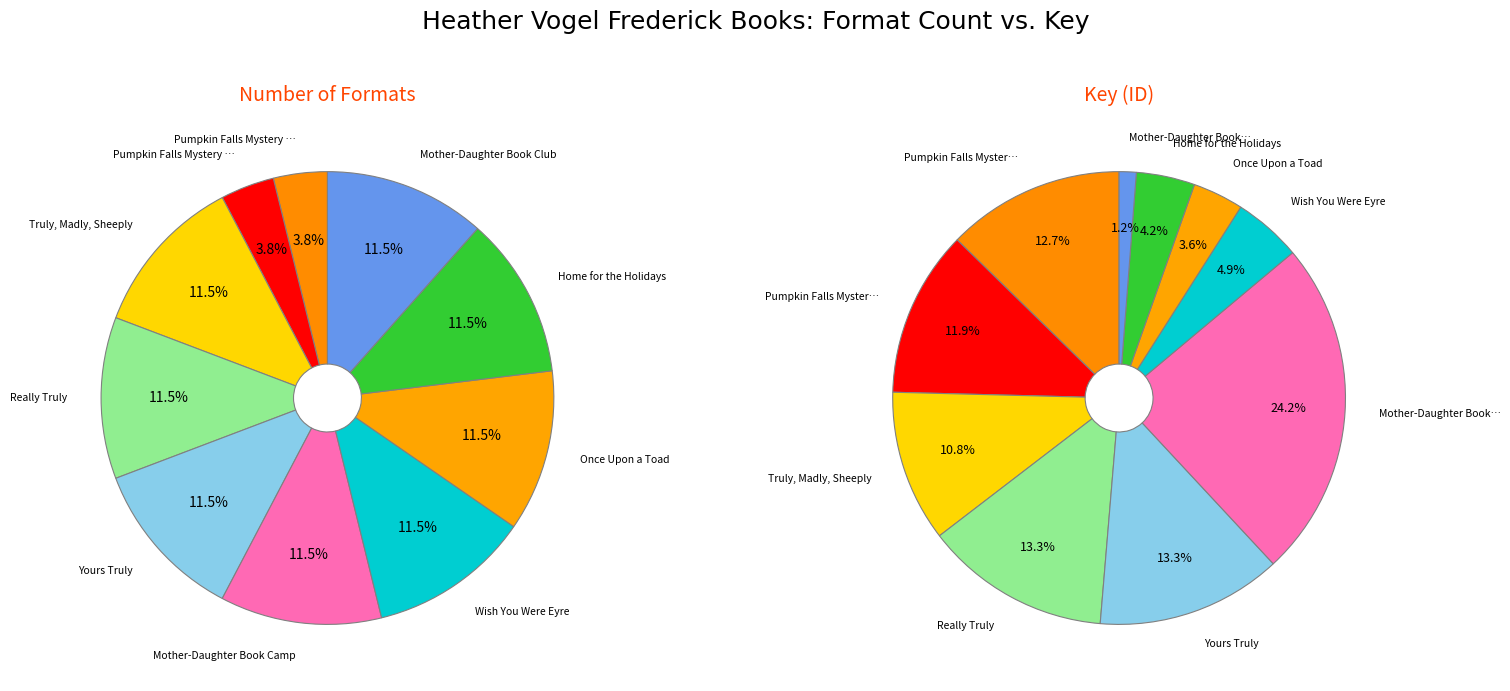

Is it true that 5 is 12% of the pie?

False